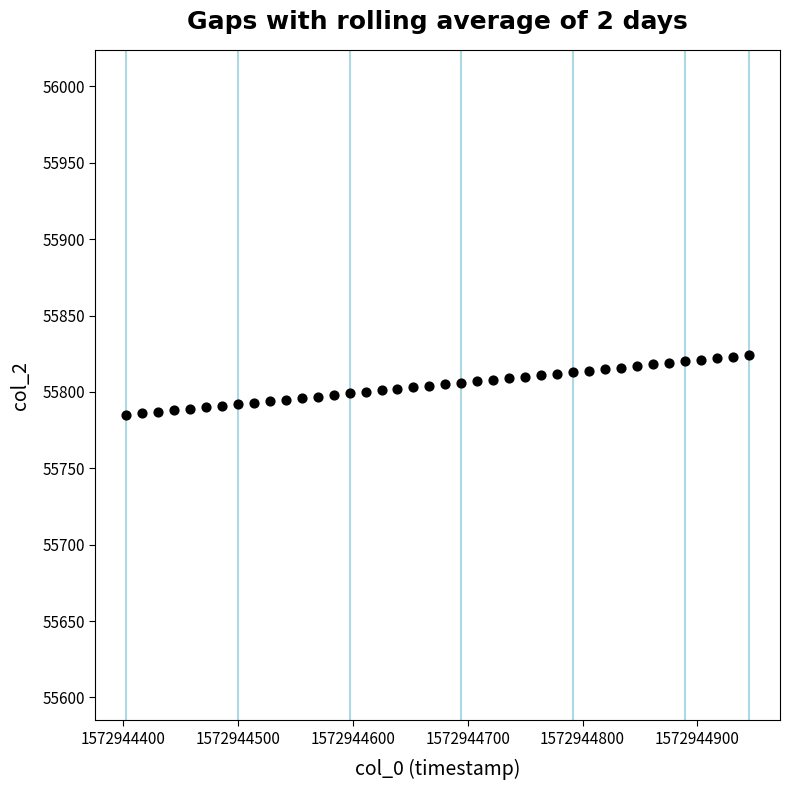

How many points are shown in the scatter plot?

40